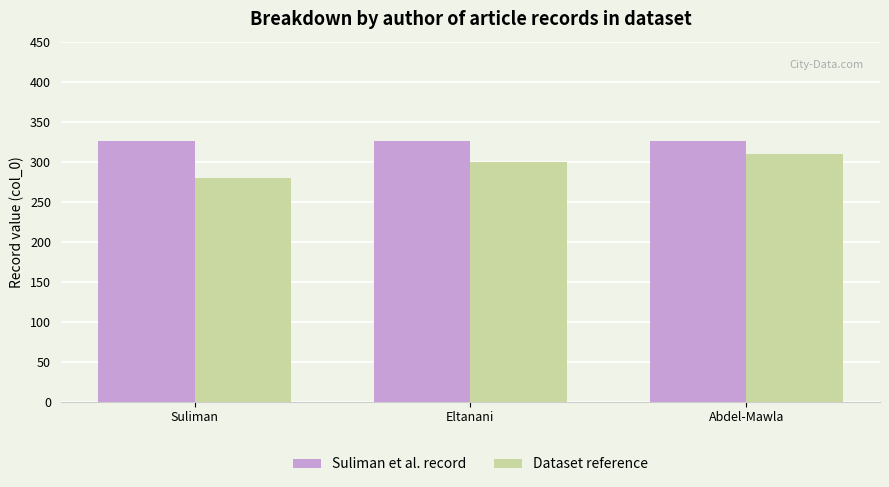

Where is Dataset reference nearest to the value 295?

Eltanani